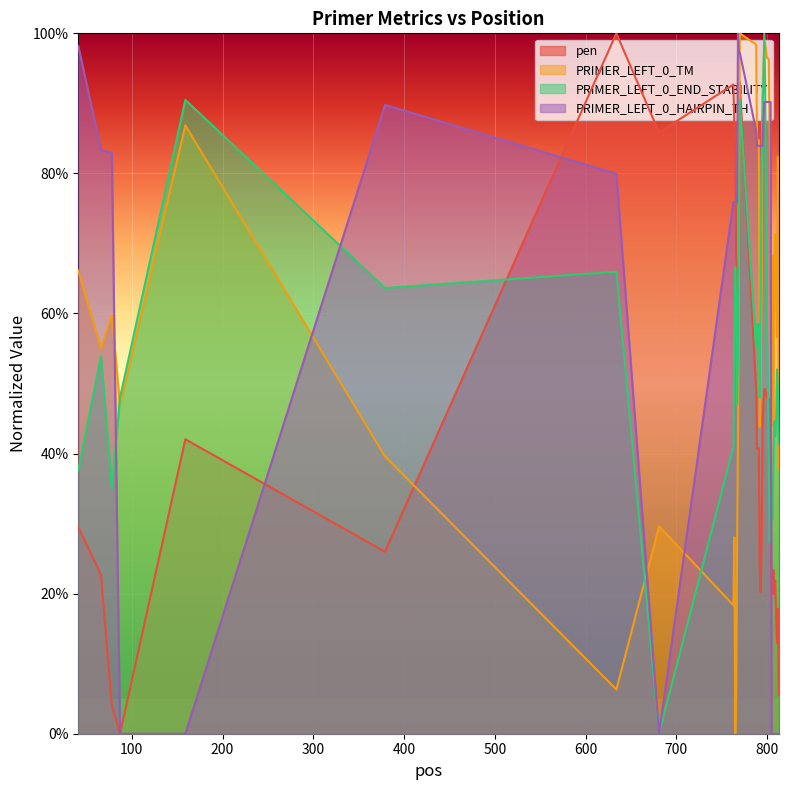

What is the difference between the second highest and minimum values in the PRIMER_LEFT_0_TM series?

1.0